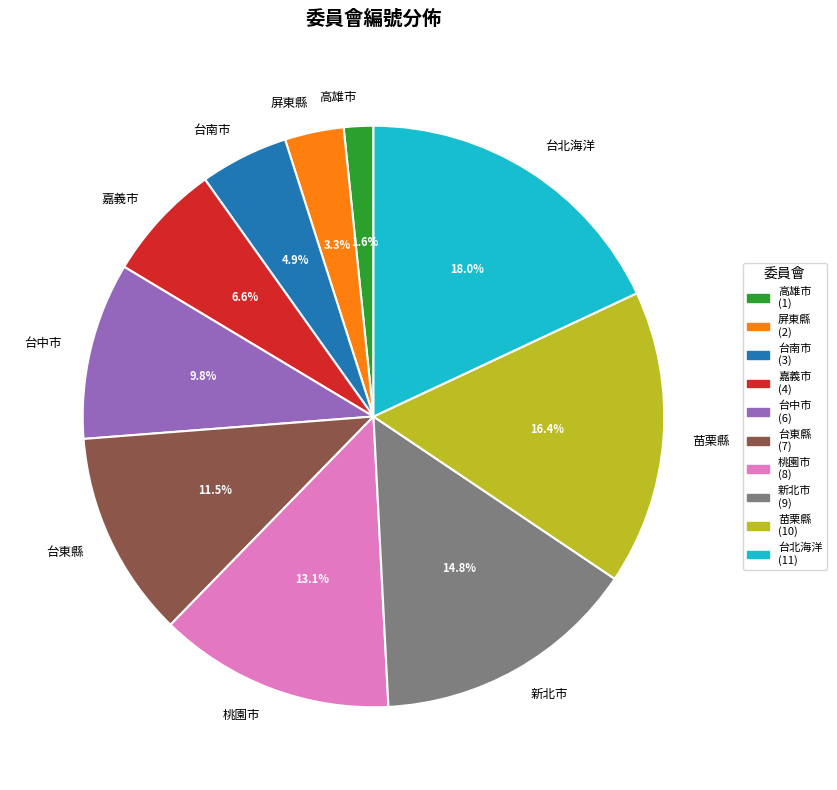

Which slice is the smallest?

高雄市